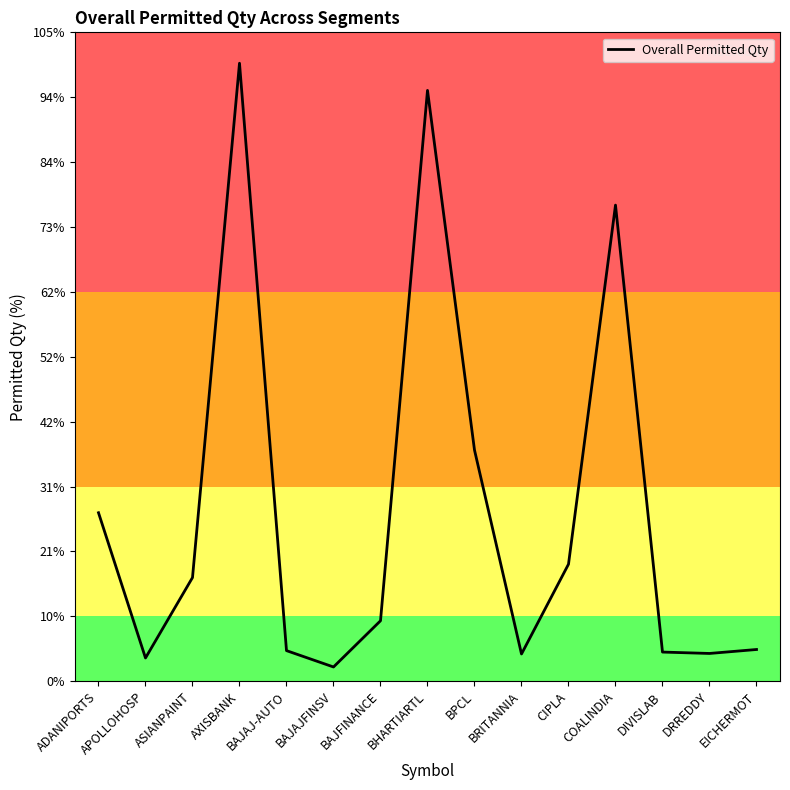

What is the value of the 4th point from the left?

541823383